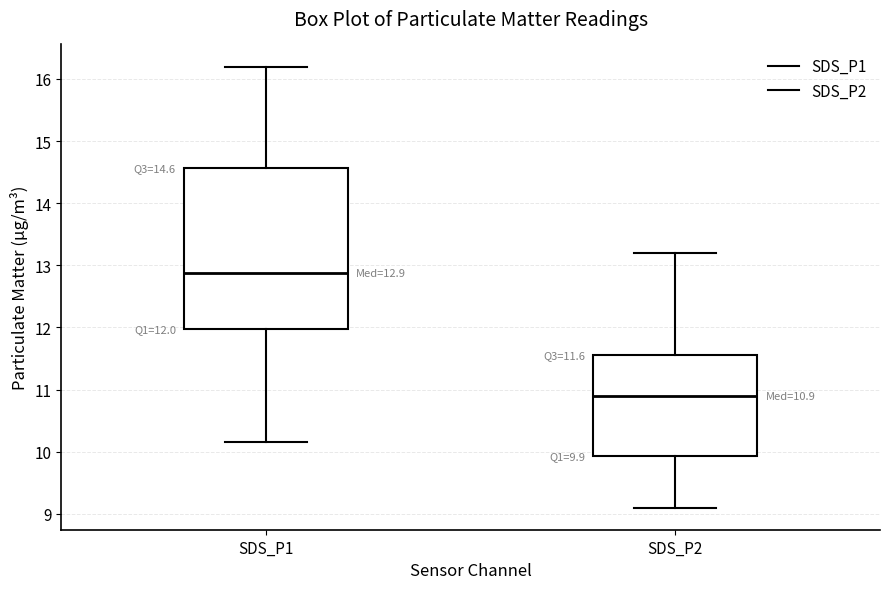

Which box has the highest median line?

SDS_P1